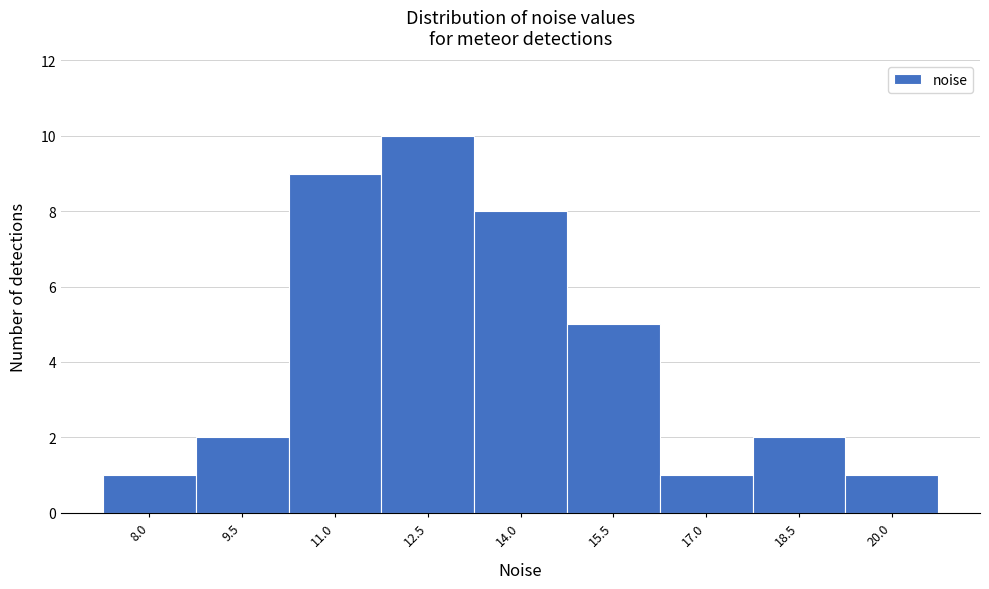

Reading right to left, transcribe all the data shown in this chart.

1	2	1	5	8	10	9	2	1